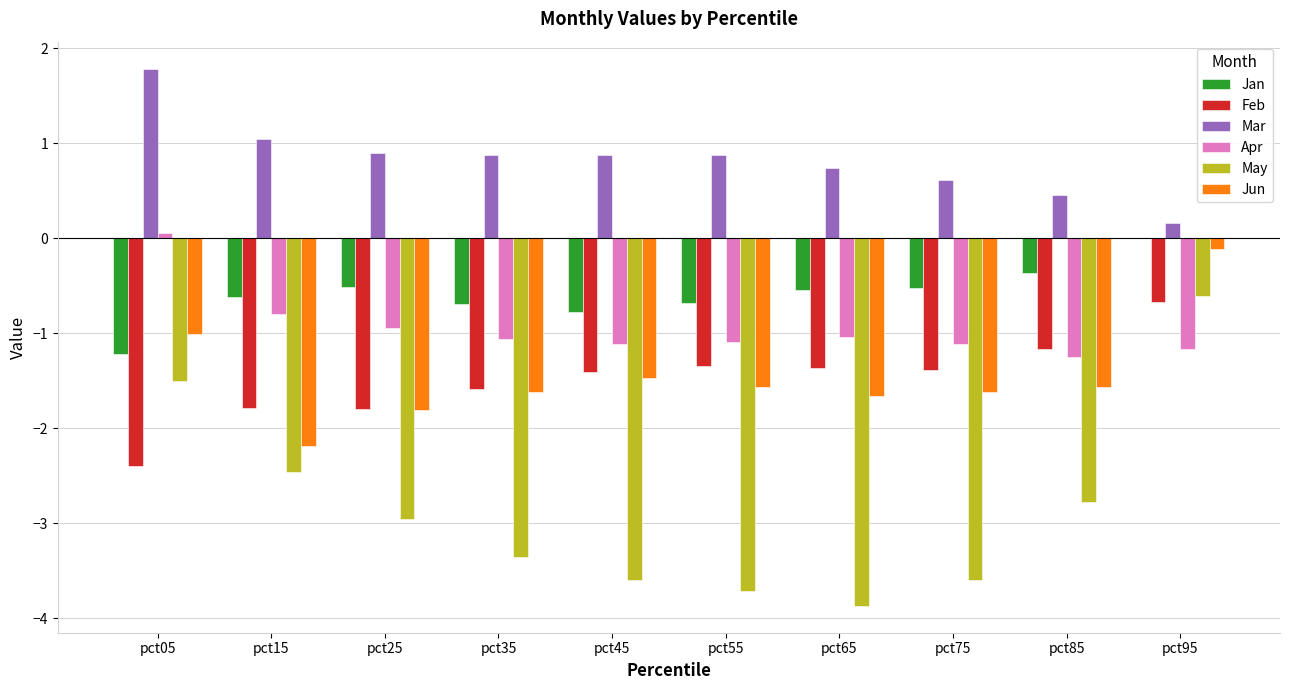

Which series has the largest total across all categories?

Mar